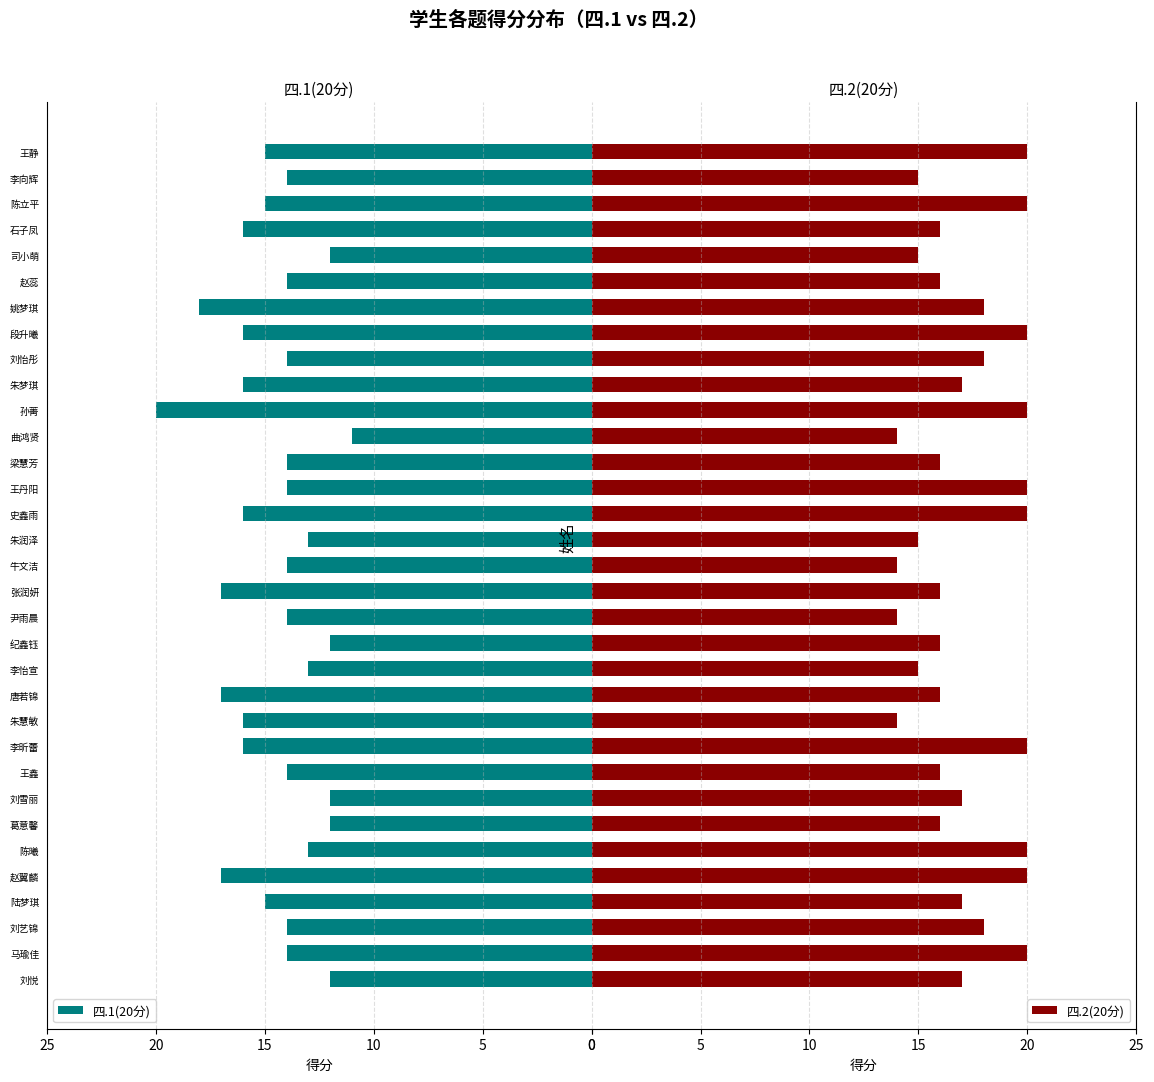

What is the average value of the 四.2(20分) series?

17